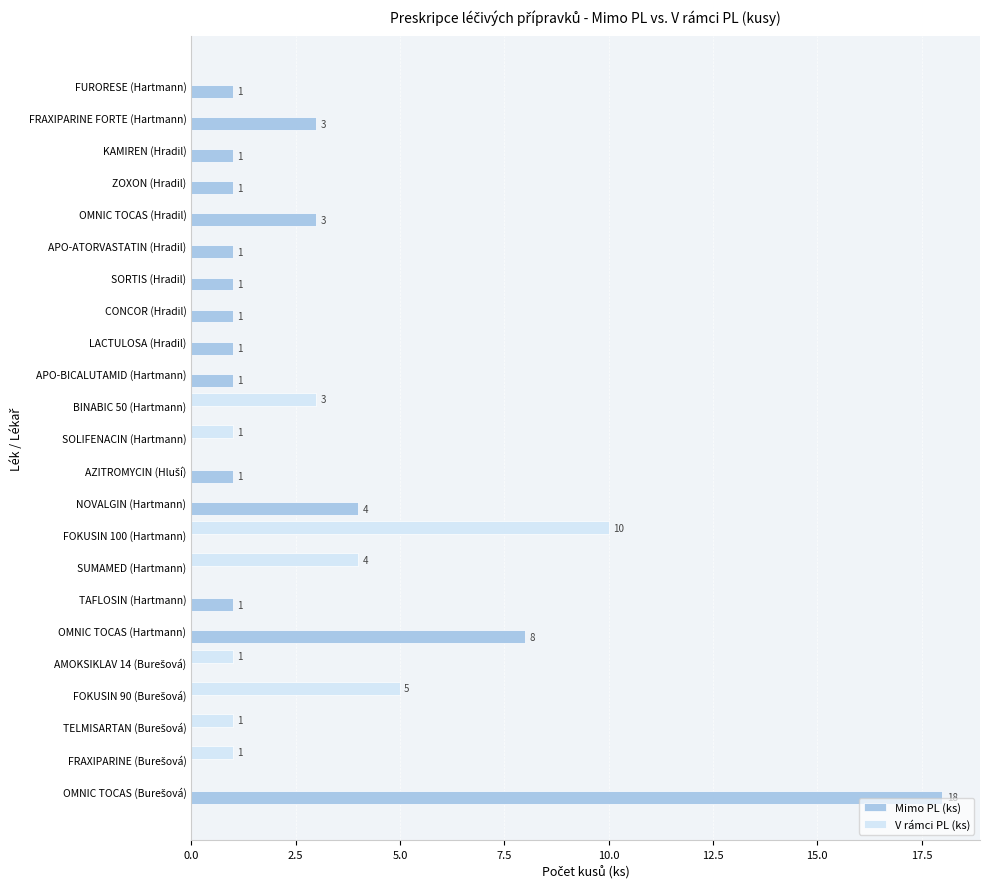

Count the V rámci PL (ks) values in the range 0 to 1.

19